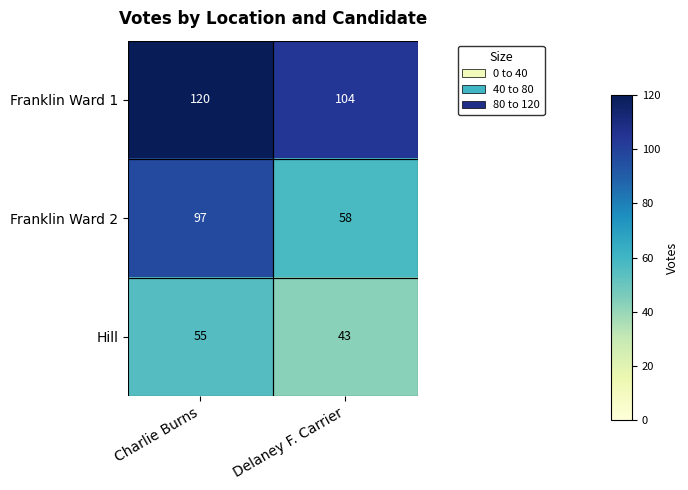

Which category has the lowest value across all series?

Delaney F. Carrier